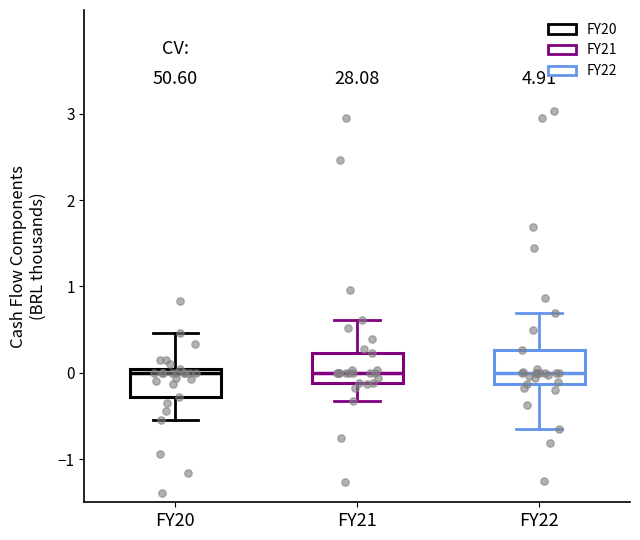

Reading left to right, transcribe this box plot: for each box, give where its median line is, the range the box spans, and where its two whiskers end, as read against the y-axis. The values are not printed on the chart, so give them approximately, as read against the axis.

FY20: median 0.0 (just below the box's upper edge), box -0.3 to 0.0, whiskers -0.5 to 0.5
FY21: median 0.0, box -0.1 to 0.2, whiskers -0.3 to 0.6
FY22: median 0.0, box -0.1 to 0.3, whiskers -0.6 to 0.7